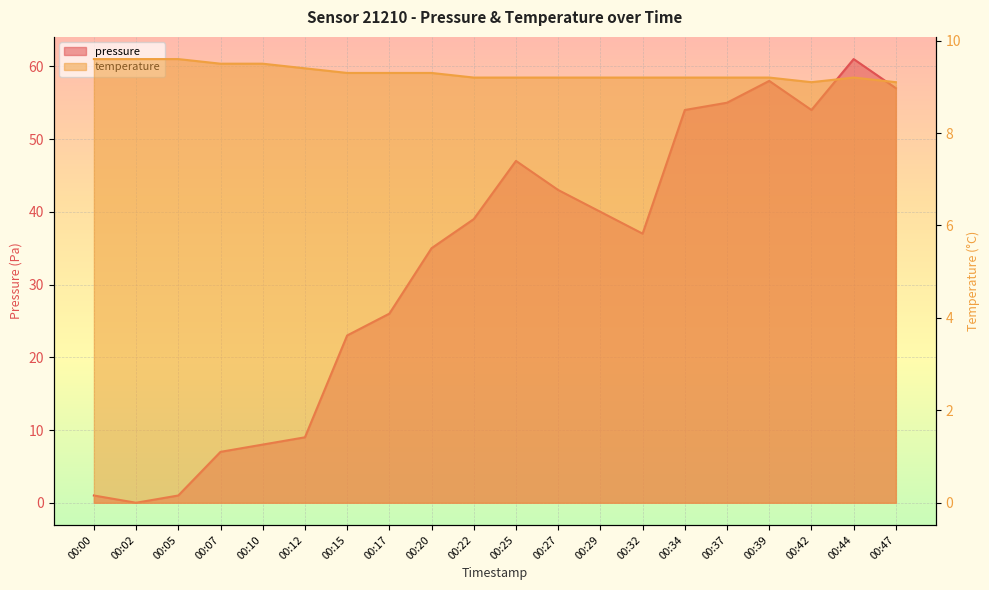

List the labels in order of pressure value, largest first.

00:44, 00:39, 00:47, 00:37, 00:34, 00:42, 00:25, 00:27, 00:29, 00:22, 00:32, 00:20, 00:17, 00:15, 00:12, 00:10, 00:07, 00:00, 00:05, 00:02